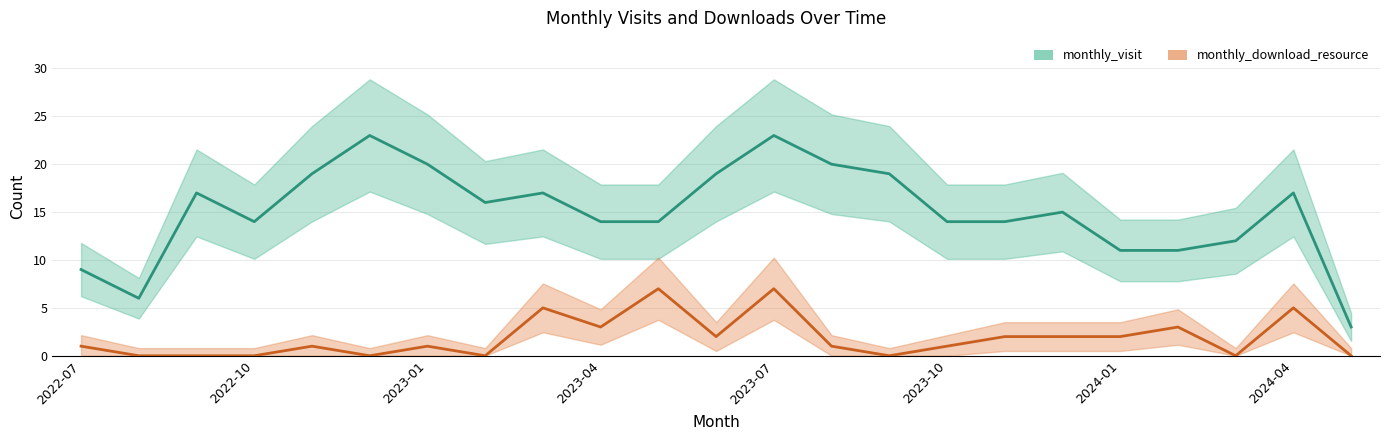

Which series changed the most between 2022-12 and 2023-10?

monthly_visit